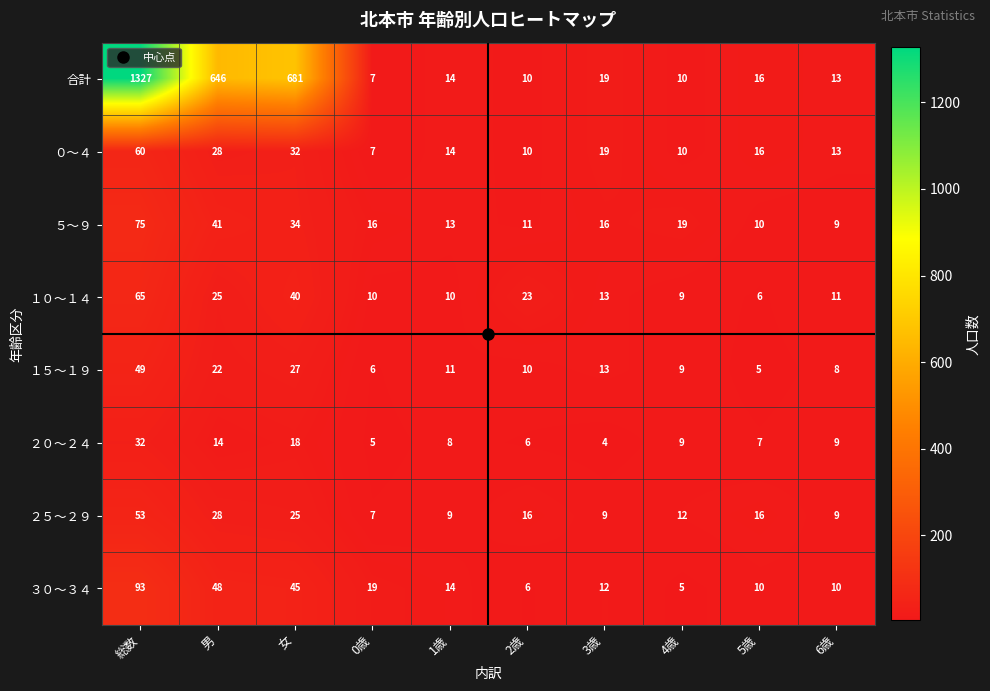

What is the smallest value displayed?

4